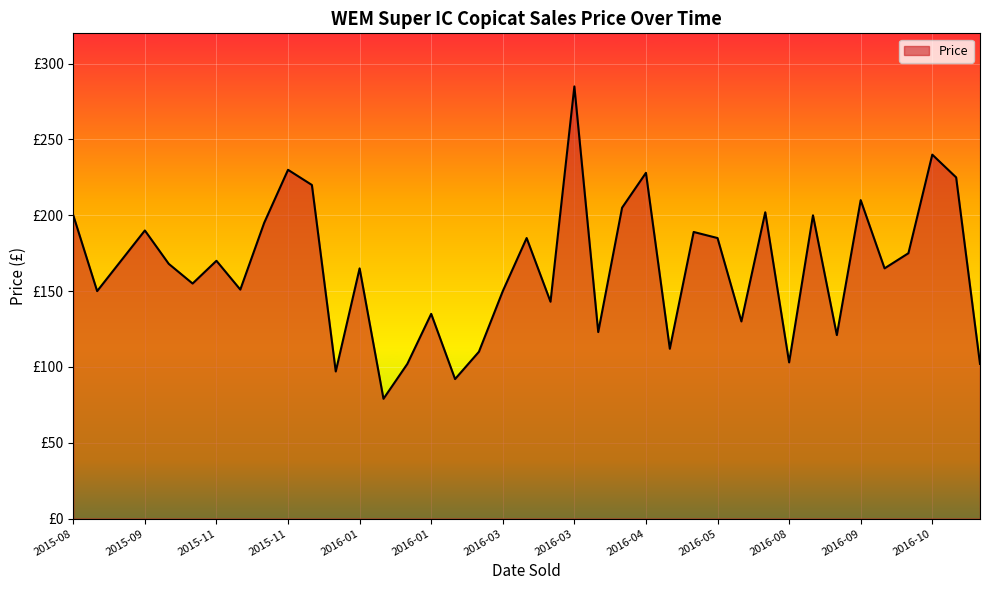

At which category does the chart reach its peak across all series?

2016-03